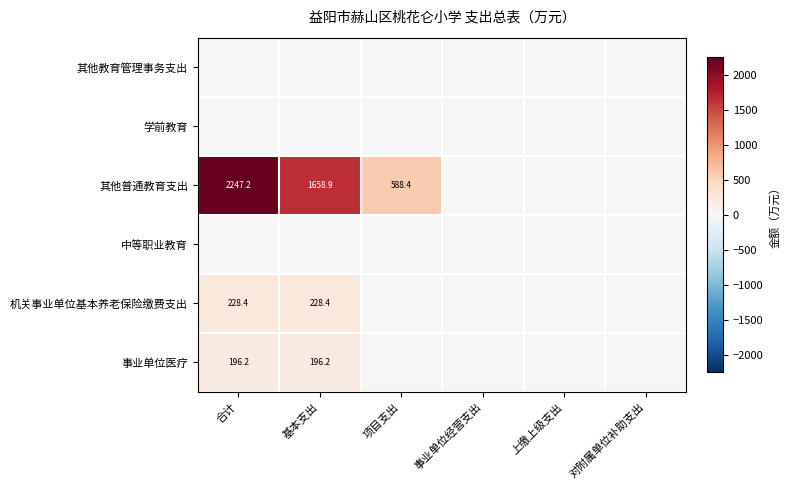

Rank the series by their maximum value, from highest to lowest.

其他普通教育支出, 机关事业单位基本养老保险缴费支出, 事业单位医疗, 其他教育管理事务支出, 学前教育, 中等职业教育